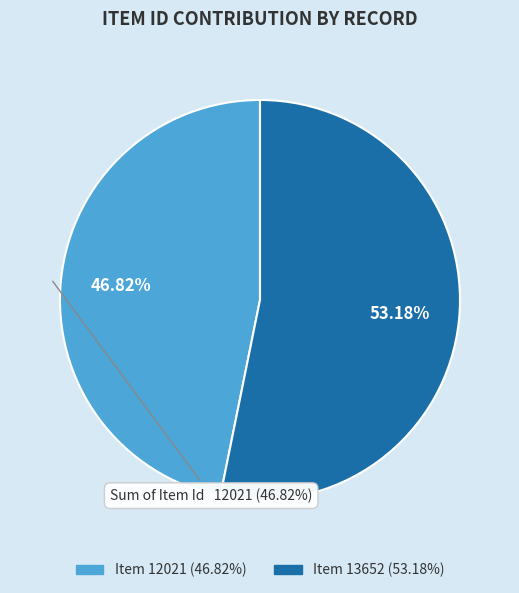

To the nearest percent, what percentage of the pie is Item 12021?

47%